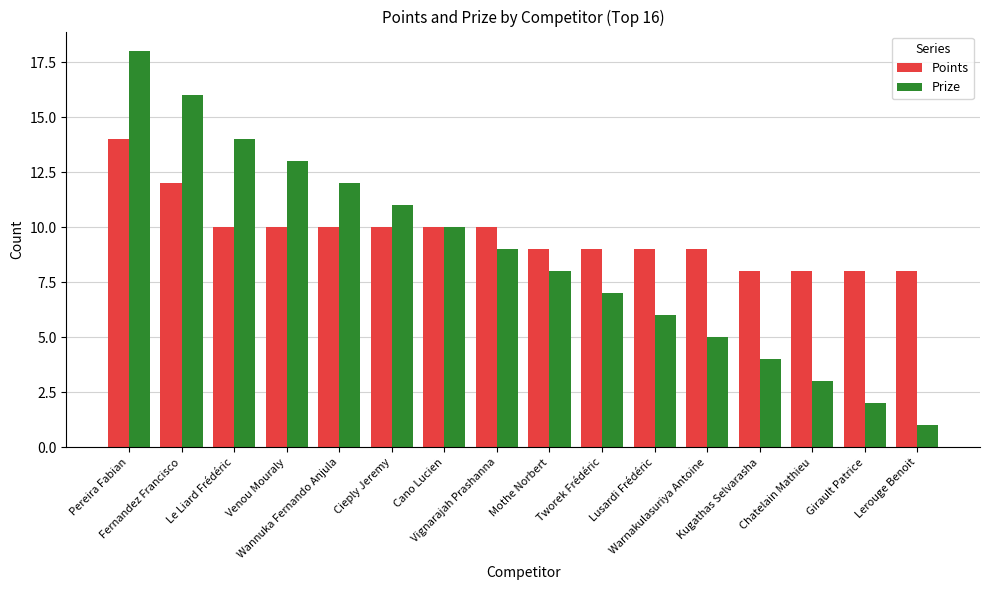

True or false: Prize has a value of 2 at Warnakulasuriya Antoine.

False